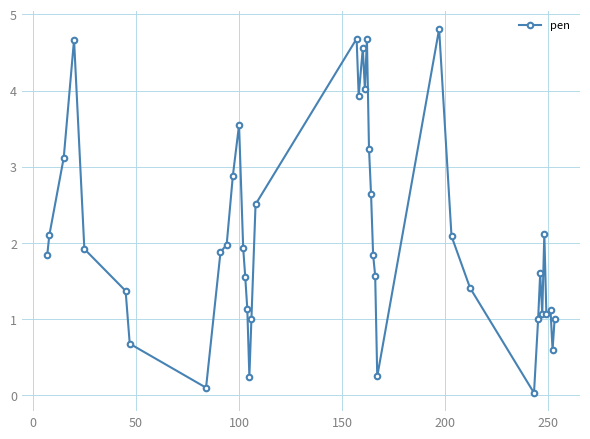

What is the sum of all values?

83.9